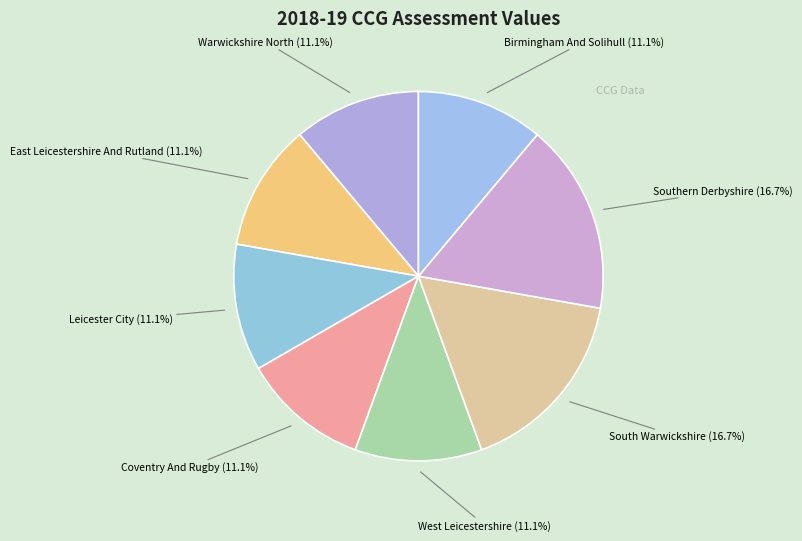

How many slices are in this pie chart?

8